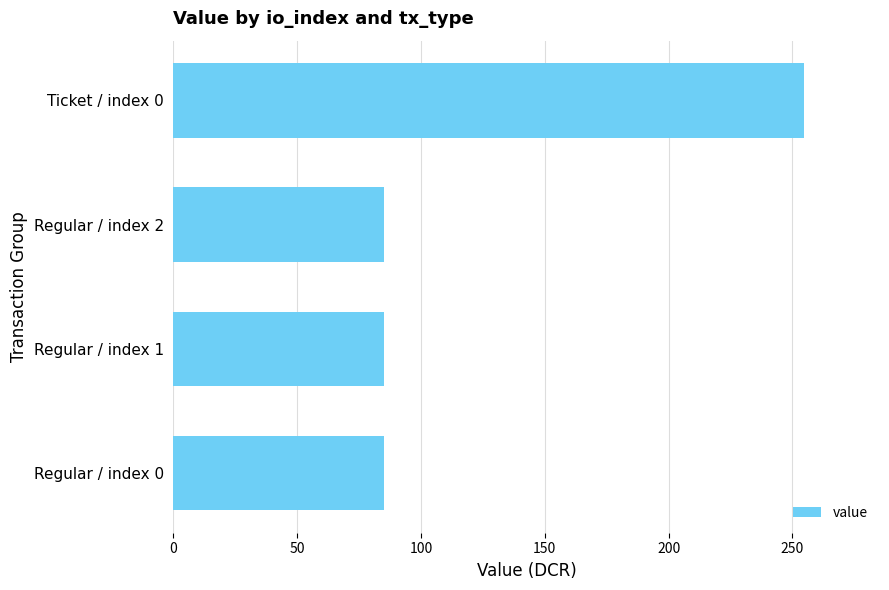

Reading top to bottom, list all the values displayed in this chart.

Ticket / index 0=254.8	Regular / index 2=84.9	Regular / index 1=84.9	Regular / index 0=84.9